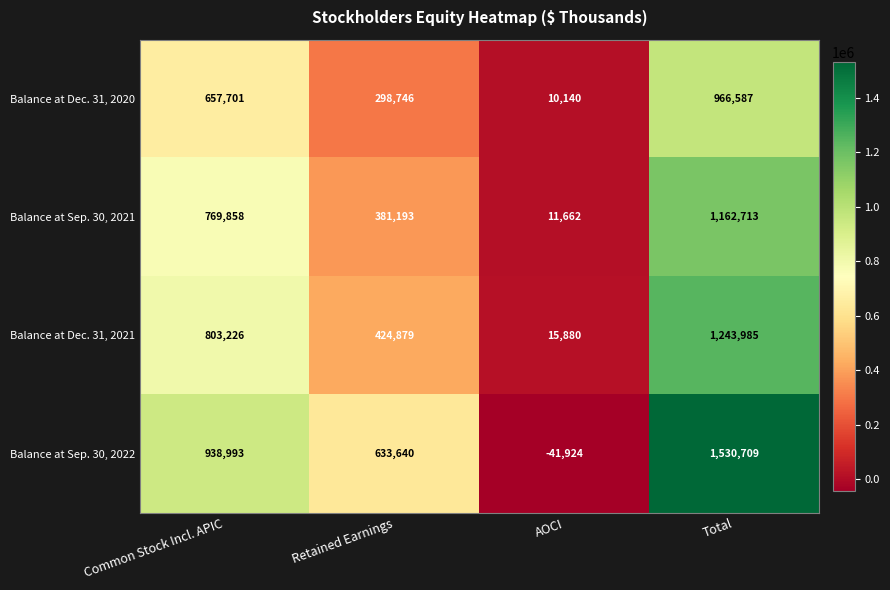

What is the sum of all Balance at Sep. 30, 2022 values?

3061418